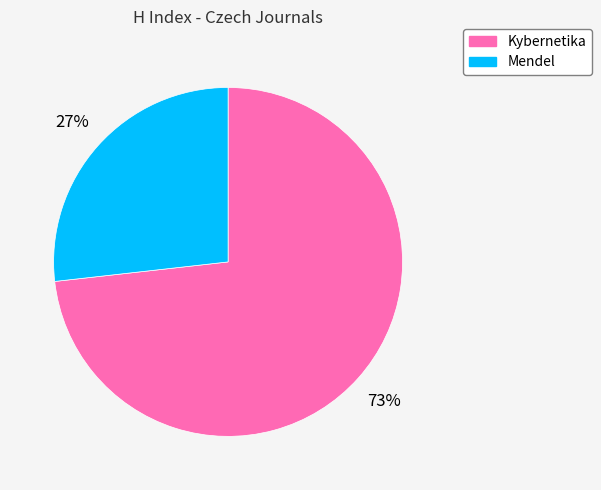

True or false: Mendel accounts for 27% of the total.

True